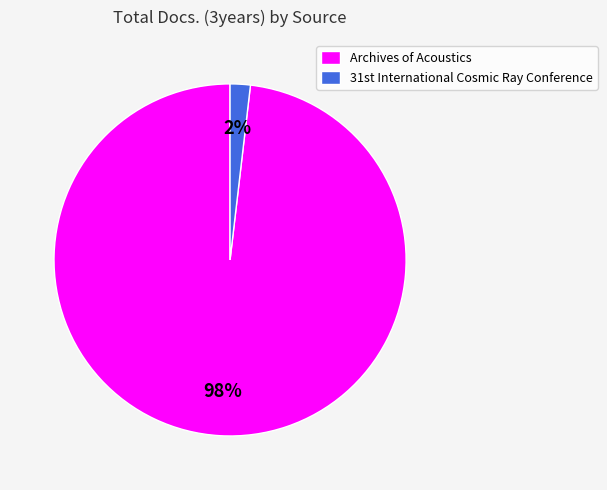

How many slices are in this pie chart?

2